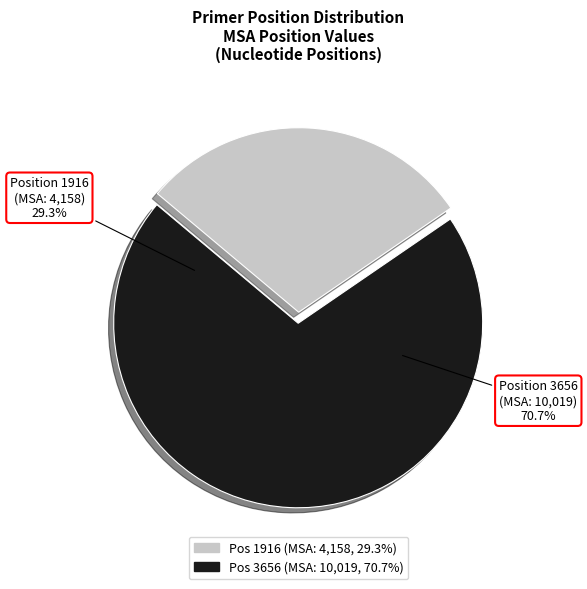

The 3656 slice represents 71% of the pie. True or false?

True